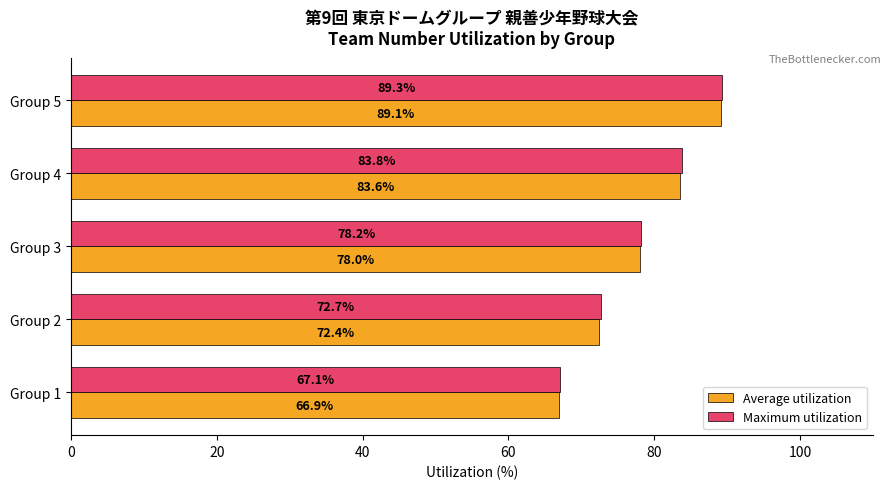

What is the difference between the maximum and minimum values in the Maximum utilization series?

22.2